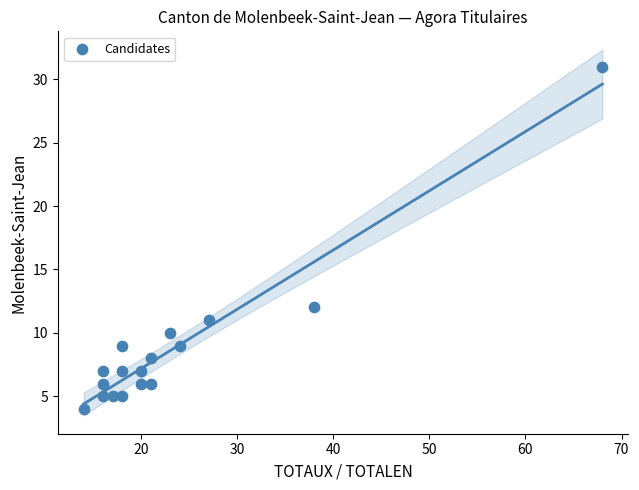

What is the range of X values (max minus min)?

54